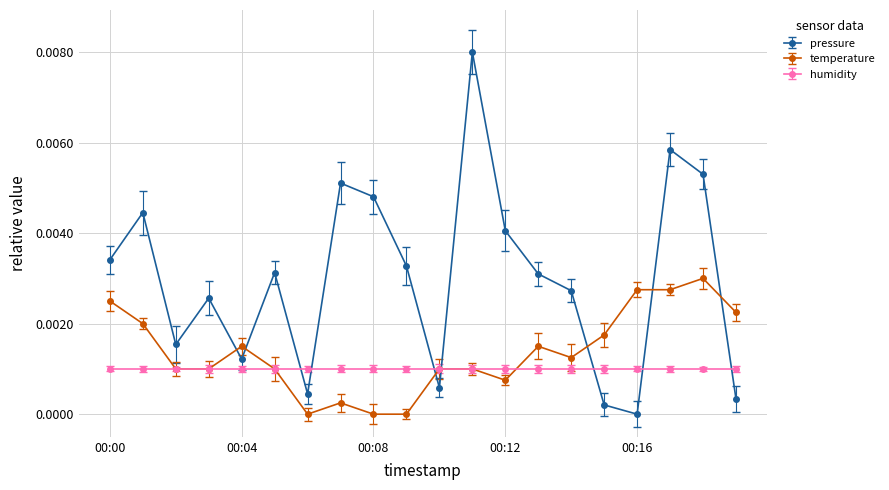

What are all the series names shown in the legend?

pressure, temperature, humidity